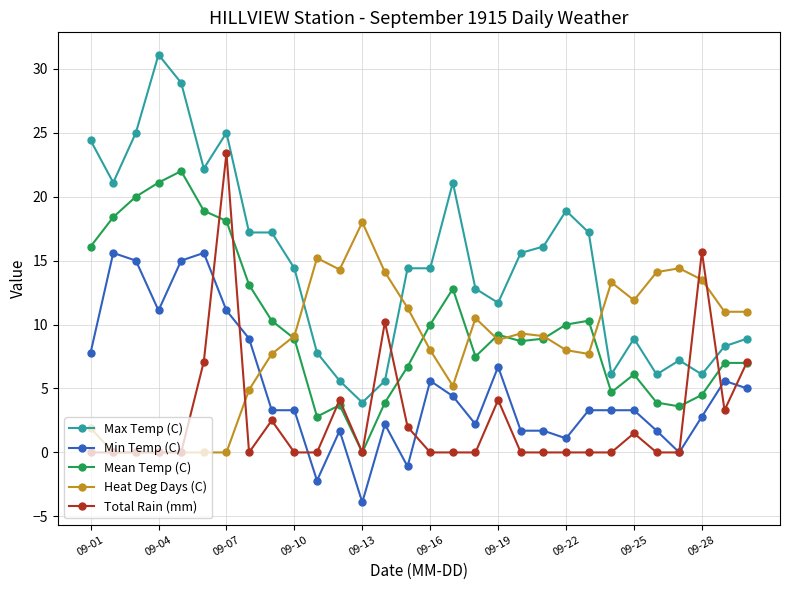

Which series has the largest range (max minus min)?

Max Temp (C)